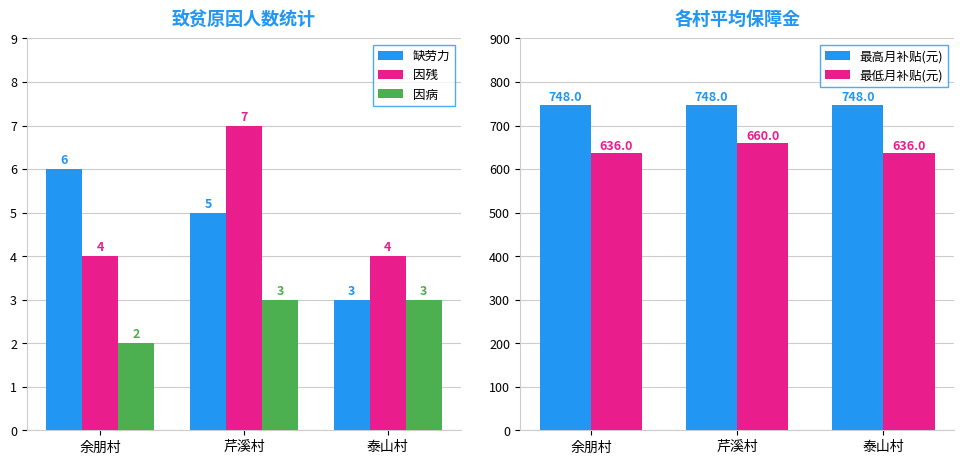

What is the average value of the 缺劳力 series?

5